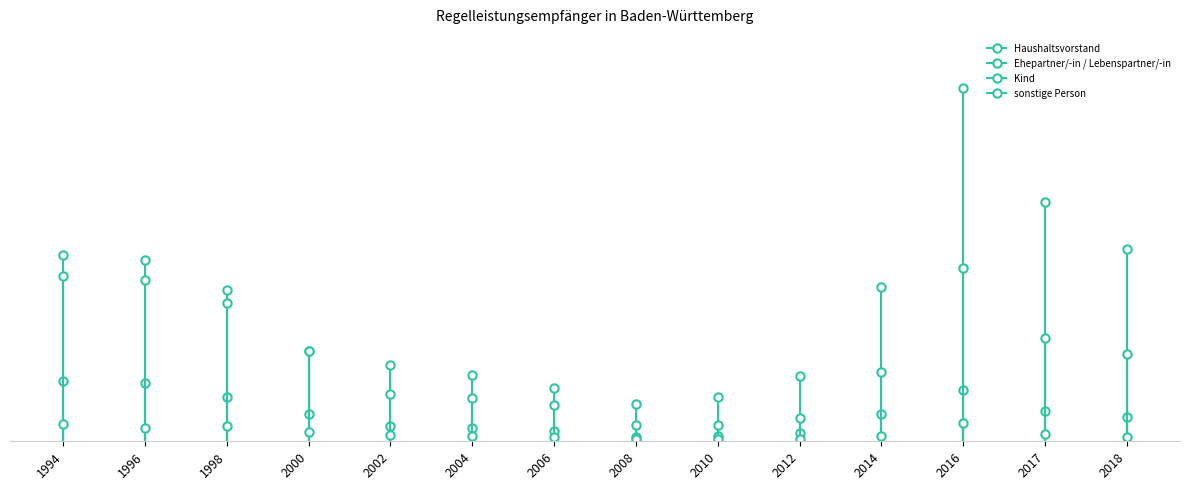

Where is Haushaltsvorstand nearest to the value 29423?

2018